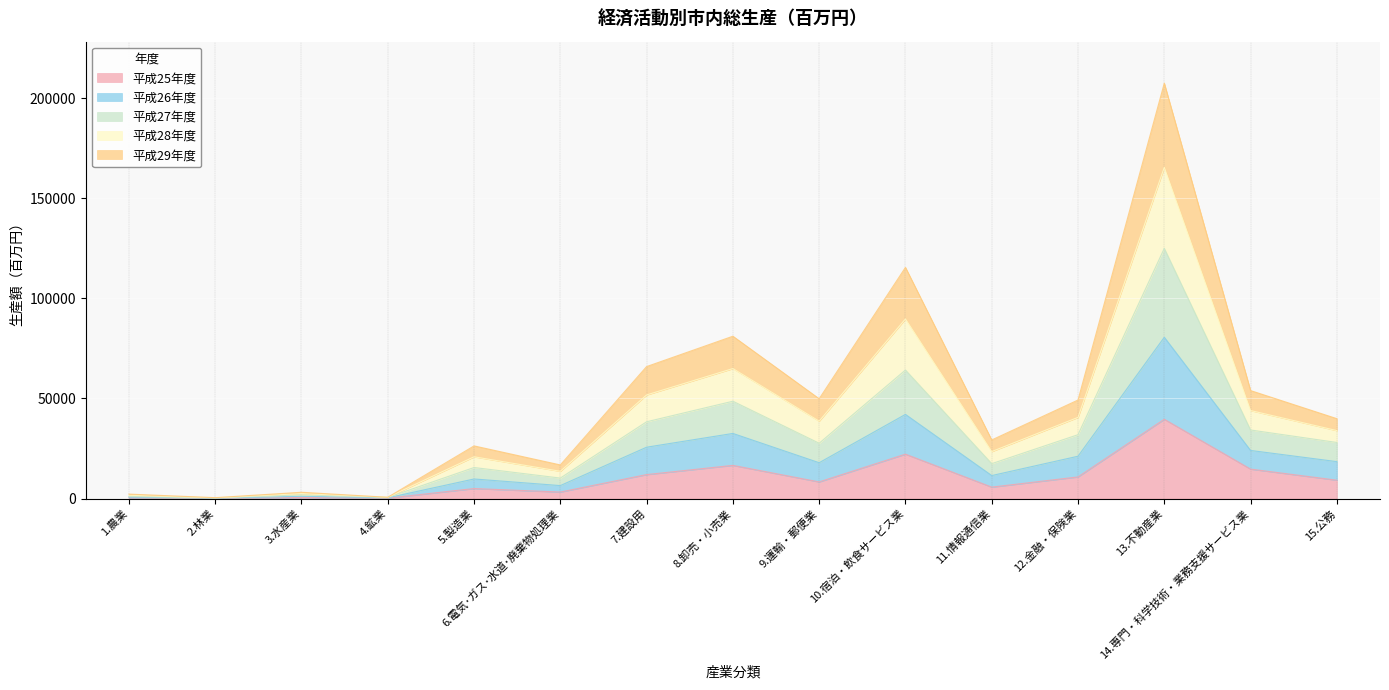

How many series are shown in this chart?

5